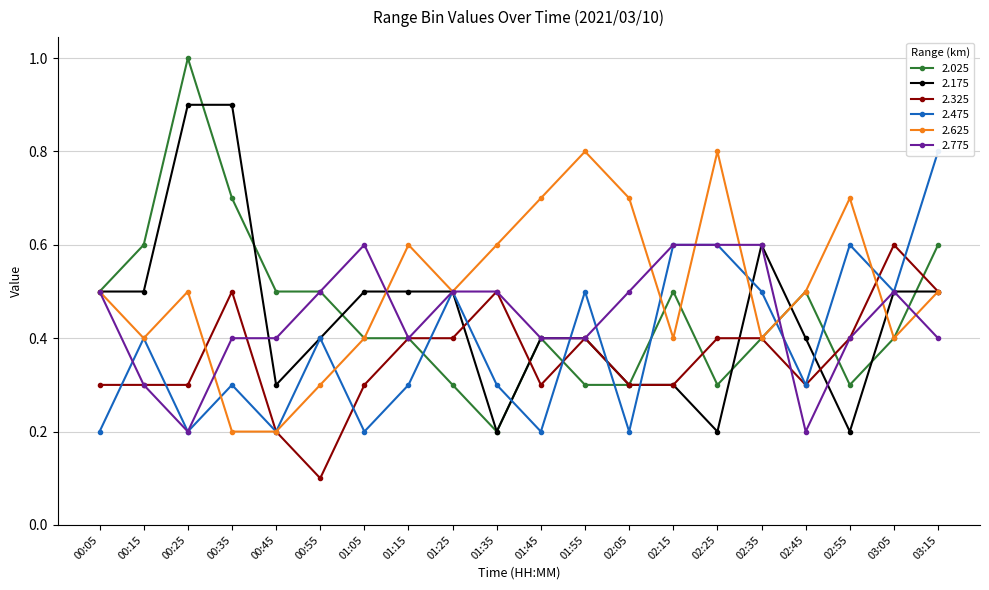

At which label does 2.625 reach its minimum?

00:35